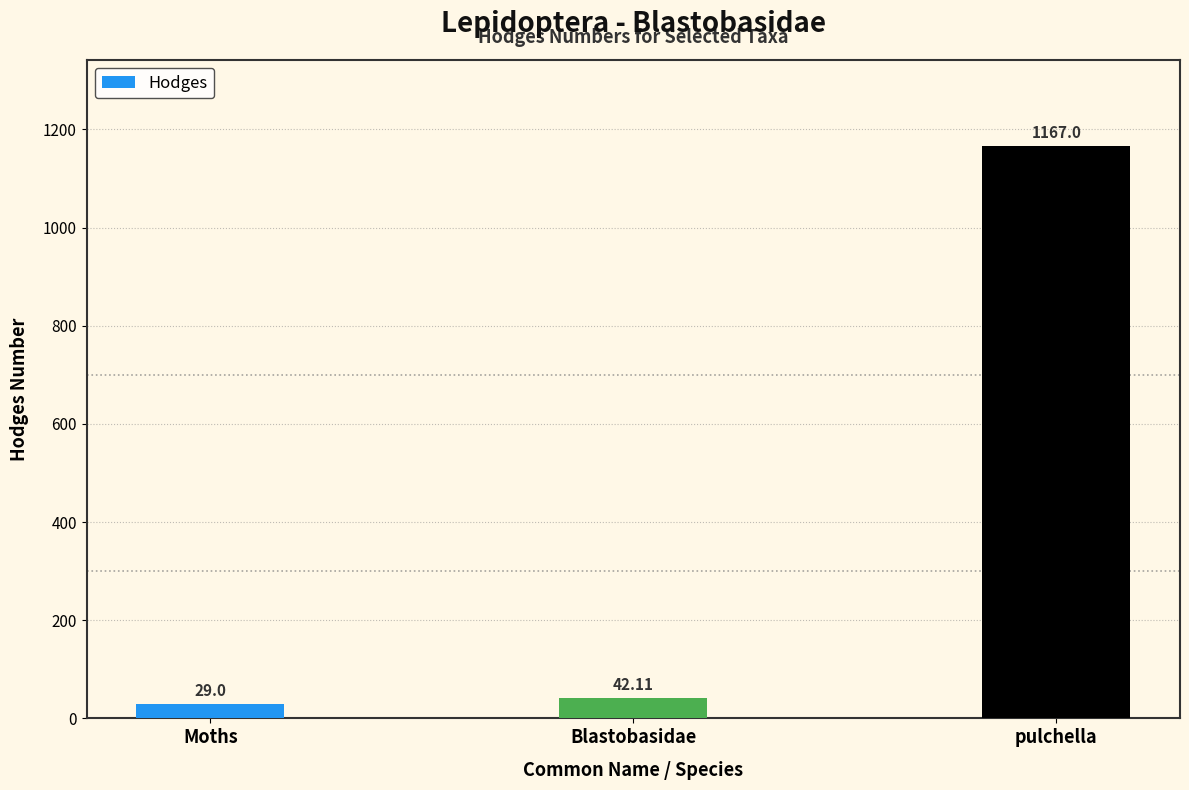

List the labels in order of value, largest first.

pulchella, Blastobasidae, Moths